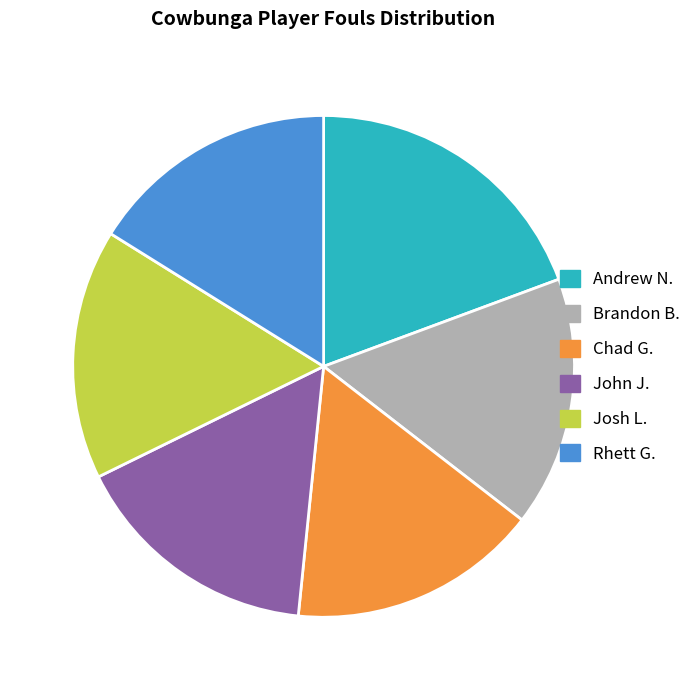

What is the ratio of the value at John J. to the value at Chad G.?

1.0